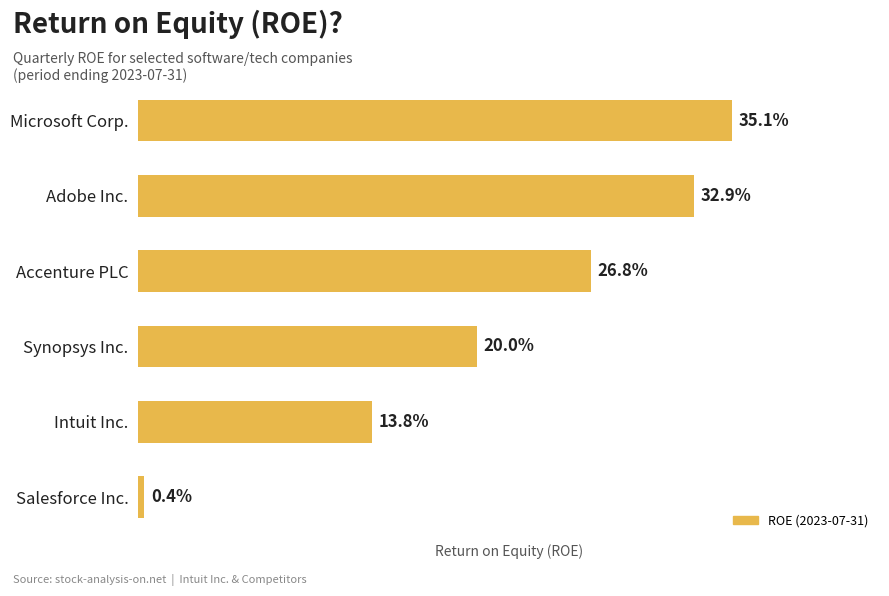

How many bars are there in total?

6